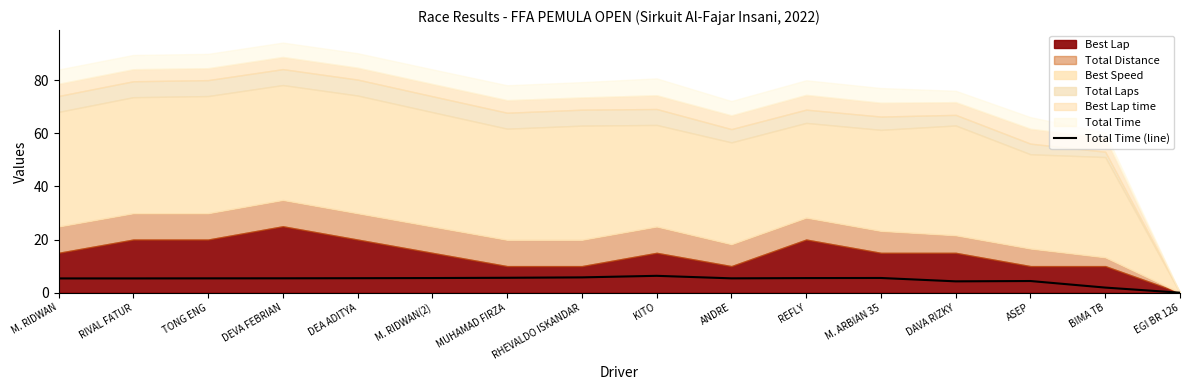

Reading right to left, what are all the values shown in this chart?

EGI BR 126=0.0	BIMA TB=1.9	ASEP=4.4	DAVA RIZKY=4.3	M. ARBIAN 35=5.5	REFLY=5.5	ANDRE=5.4	KITO=6.3	RHEVALDO ISKANDAR=5.8	MUHAMAD FIRZA=5.6	M. RIDWAN(2)=5.5	DEA ADITYA=5.5	DEVA FEBRIAN=5.4	TONG ENG=5.4	RIVAL FATUR=5.4	M. RIDWAN=5.4